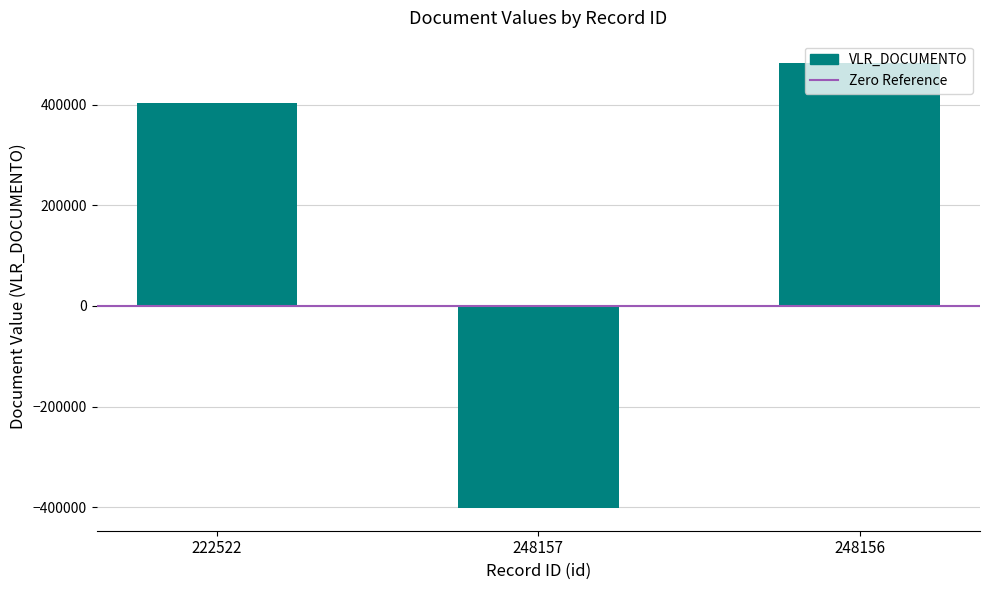

What is the label of the 1st bar from the left?

222522